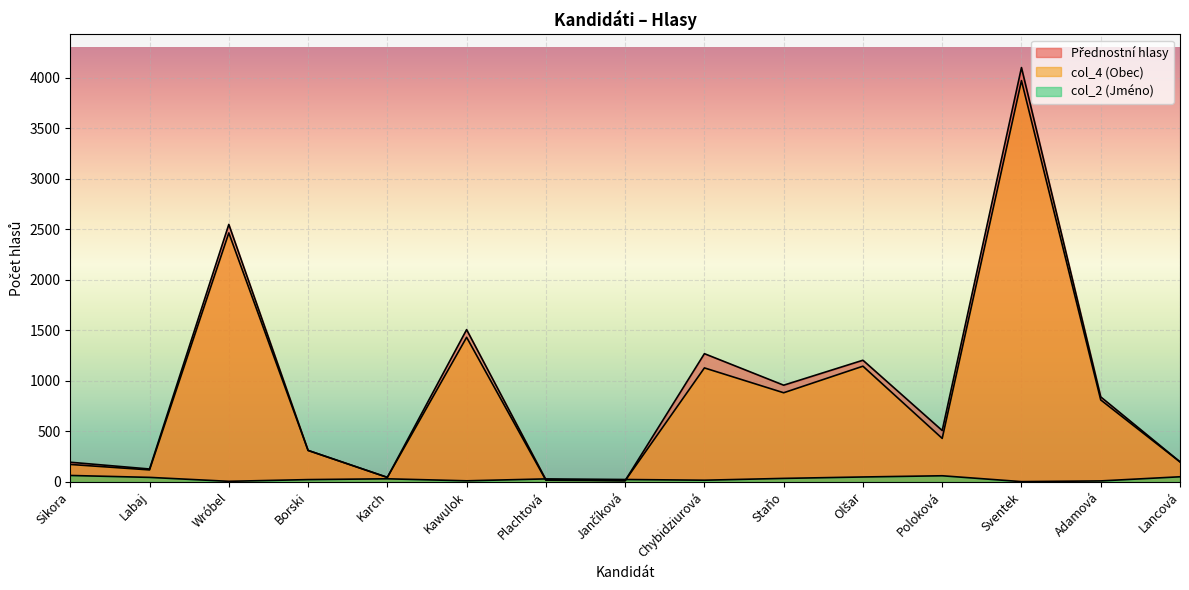

Which series has the largest total across all categories?

Přednostní hlasy